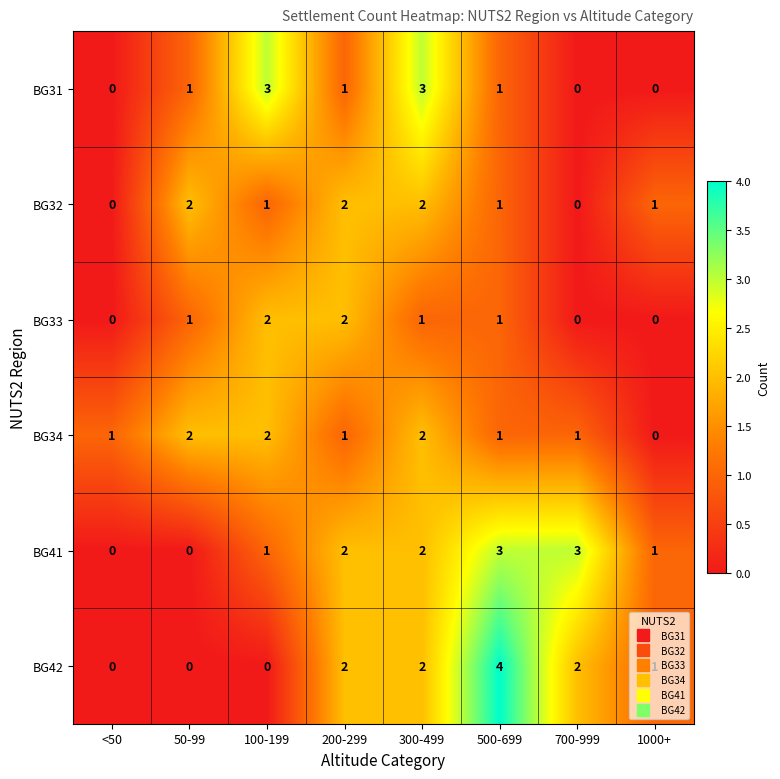

Which series has the largest total across all categories?

BG41